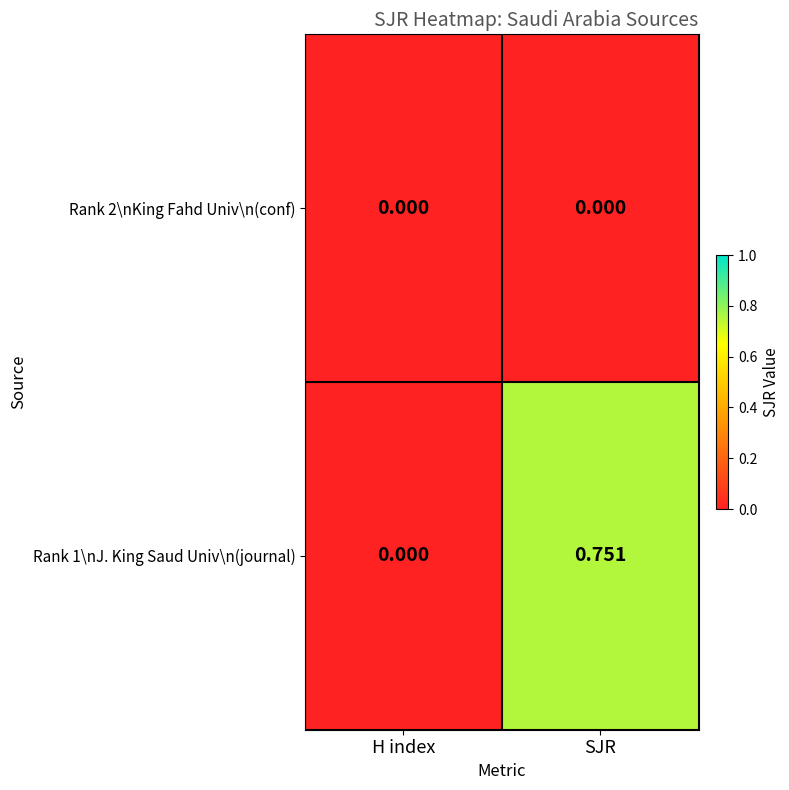

Is the value of Rank 2\nKing Fahd Univ\n(conf) at H index greater than the value of Rank 1\nJ. King Saud Univ\n(journal) at SJR?

No